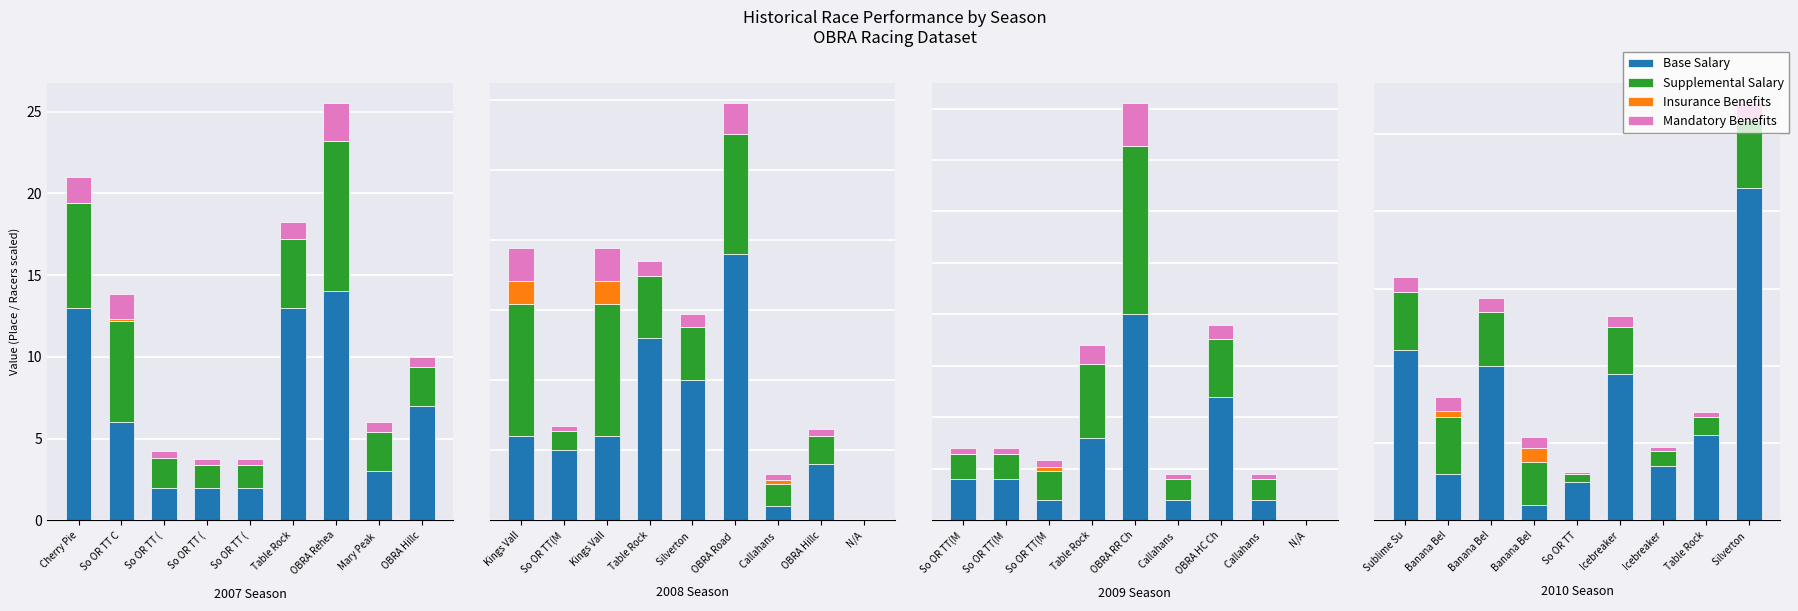

Is it true that Insurance Benefits equals 0.7 at Banana Bel?

False